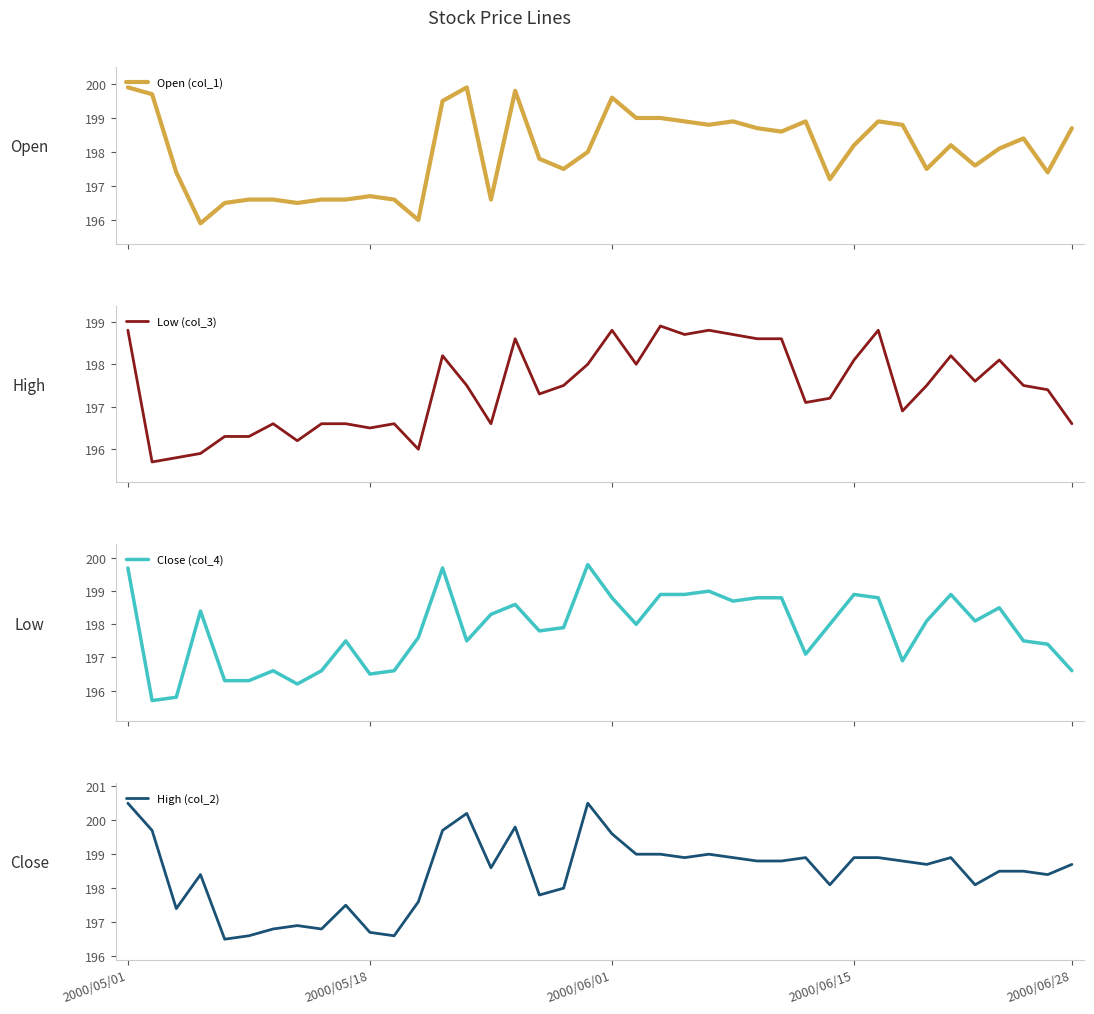

Reading left to right, what are all the values shown in this chart?

Open (col_1): 199.9	199.7	197.4	195.9	196.5	196.6	196.6	196.5	196.6	196.6	196.7	196.6	196.0	199.5	199.9	196.6	199.8	197.8	197.5	198.0	199.6	199.0	199.0	198.9	198.8	198.9	198.7	198.6	198.9	197.2	198.2	198.9	198.8	197.5	198.2	197.6	198.1	198.4	197.4	198.7
Low (col_3): 198.8	195.7	195.8	195.9	196.3	196.3	196.6	196.2	196.6	196.6	196.5	196.6	196.0	198.2	197.5	196.6	198.6	197.3	197.5	198.0	198.8	198.0	198.9	198.7	198.8	198.7	198.6	198.6	197.1	197.2	198.1	198.8	196.9	197.5	198.2	197.6	198.1	197.5	197.4	196.6
Close (col_4): 199.7	195.7	195.8	198.4	196.3	196.3	196.6	196.2	196.6	197.5	196.5	196.6	197.6	199.7	197.5	198.3	198.6	197.8	197.9	199.8	198.8	198.0	198.9	198.9	199.0	198.7	198.8	198.8	197.1	198.0	198.9	198.8	196.9	198.1	198.9	198.1	198.5	197.5	197.4	196.6
High (col_2): 200.5	199.7	197.4	198.4	196.5	196.6	196.8	196.9	196.8	197.5	196.7	196.6	197.6	199.7	200.2	198.6	199.8	197.8	198.0	200.5	199.6	199.0	199.0	198.9	199.0	198.9	198.8	198.8	198.9	198.1	198.9	198.9	198.8	198.7	198.9	198.1	198.5	198.5	198.4	198.7